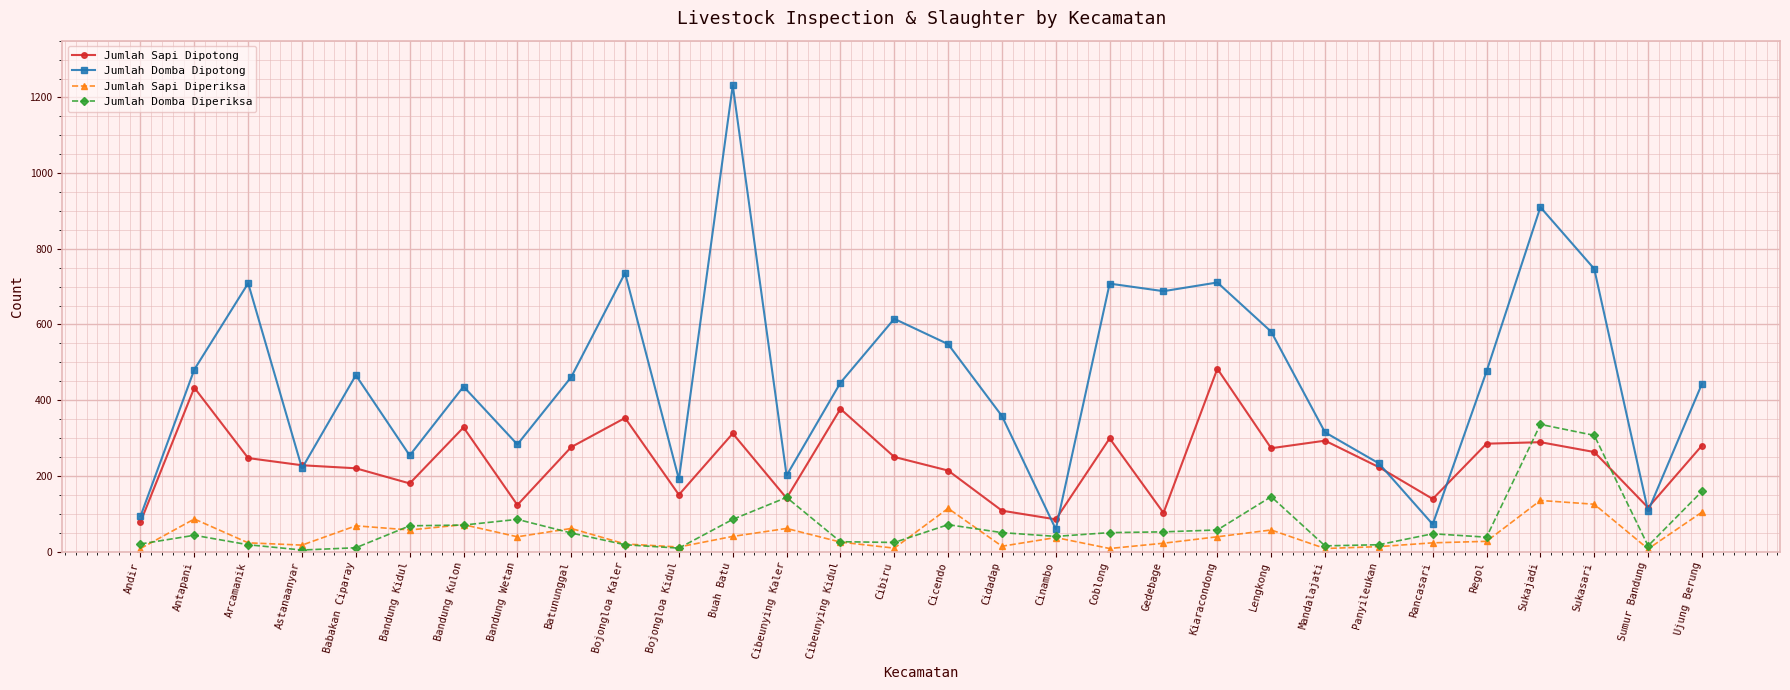

Does the chart have visible grid lines?

Yes